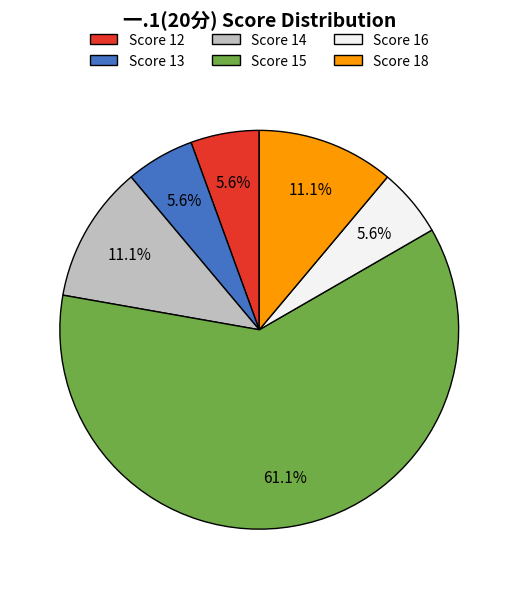

Which category has the biggest portion of the pie?

Score 15